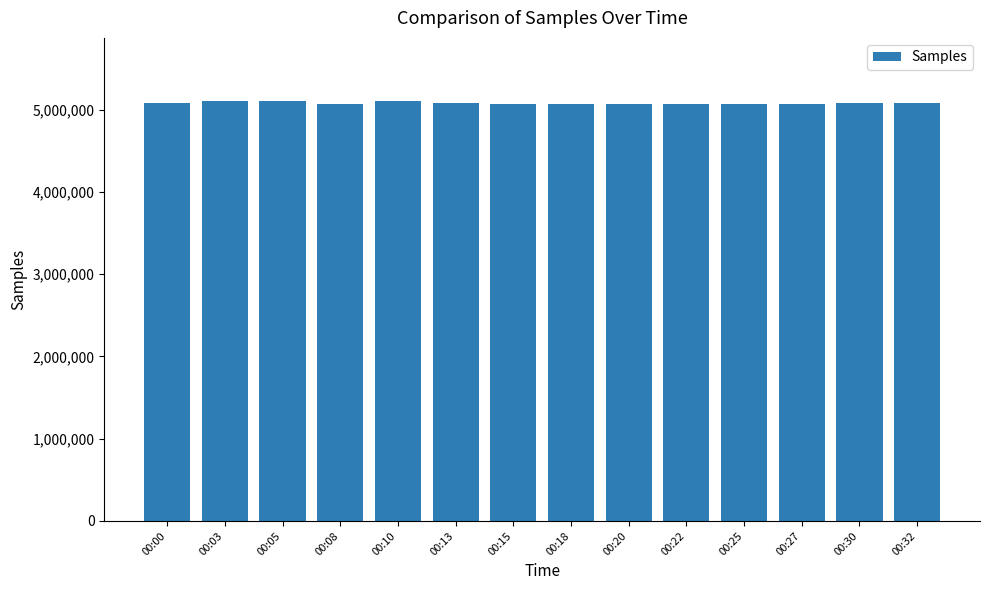

What is the ratio of the value at 00:00 to the value at 00:30?

1.0